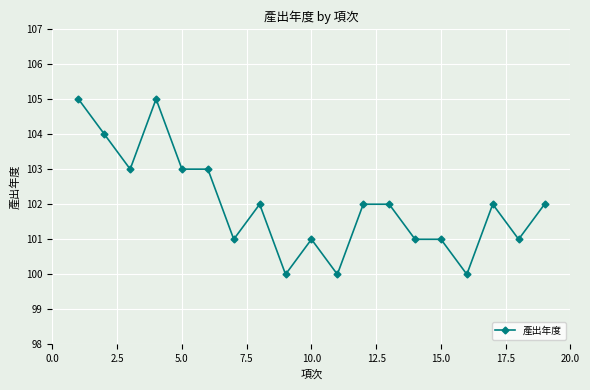

What is the value of the 7th point from the left?

101